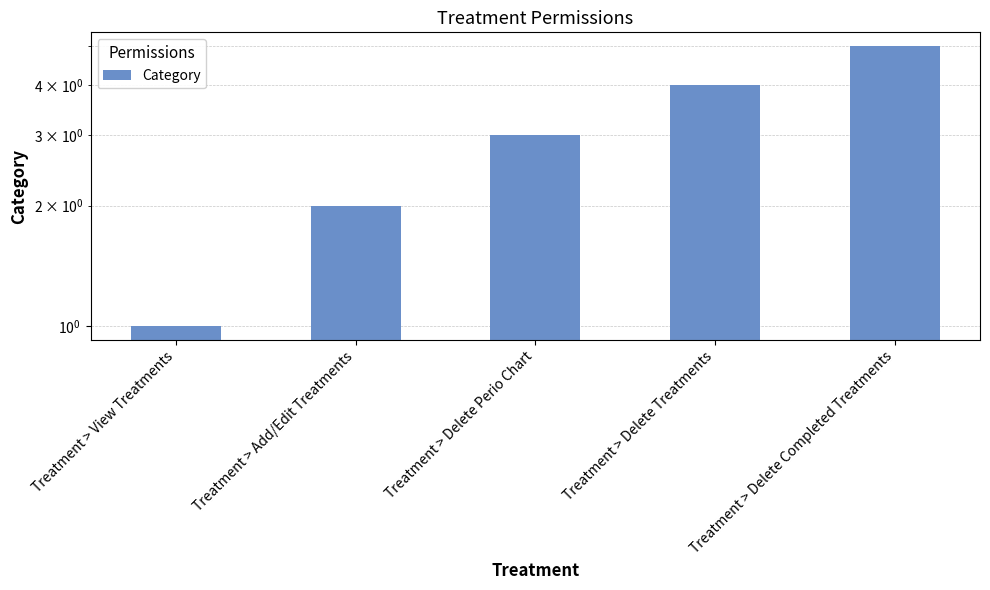

Rank the categories by value from lowest to highest.

Treatment > View Treatments, Treatment > Add/Edit Treatments, Treatment > Delete Perio Chart, Treatment > Delete Treatments, Treatment > Delete Completed Treatments